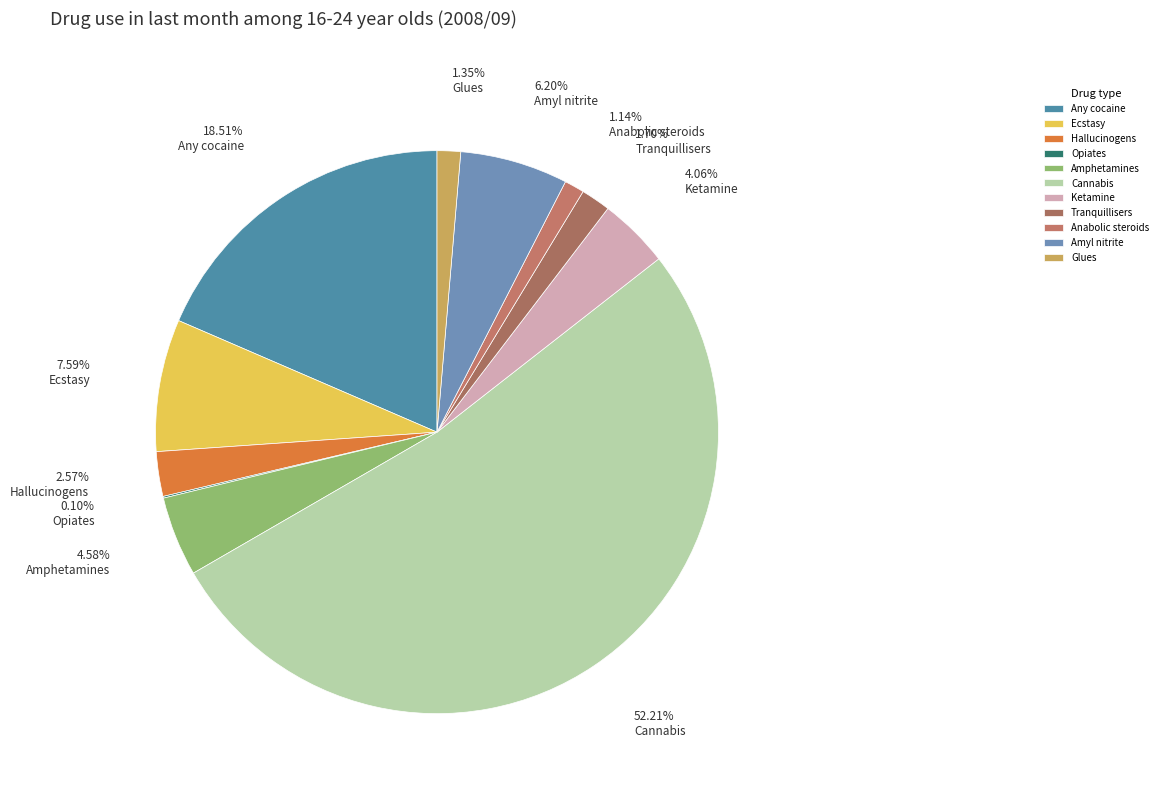

Is there any slice that represents more than half of the pie?

Yes